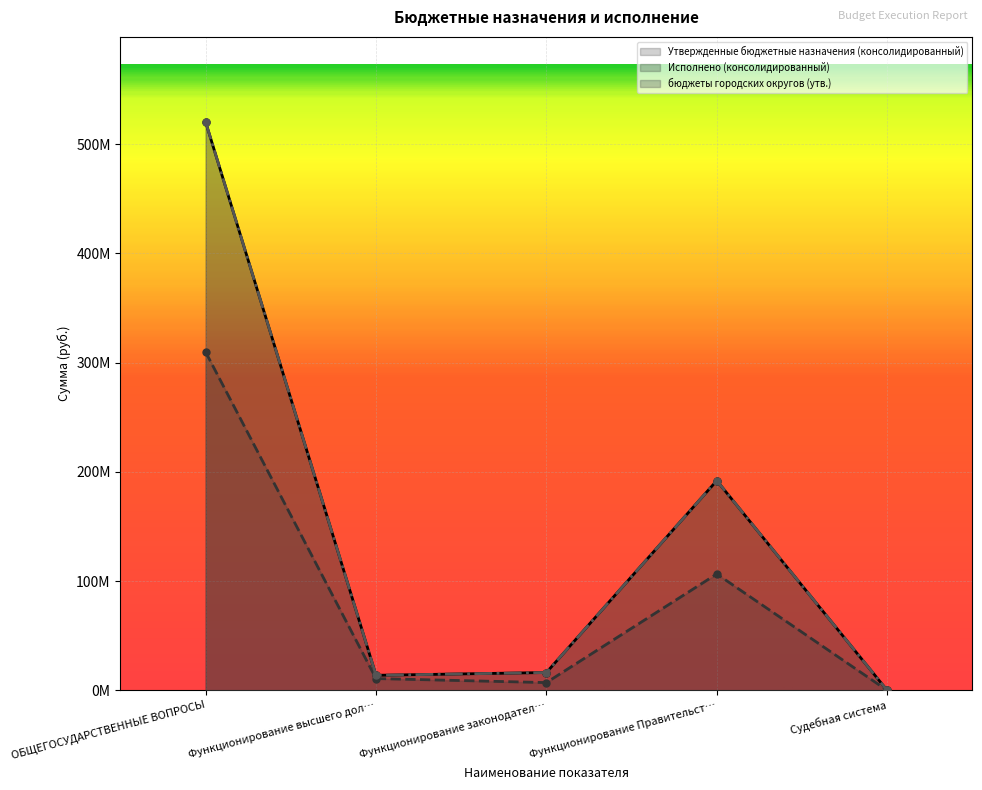

What is the minimum value shown in the chart?

1100.0